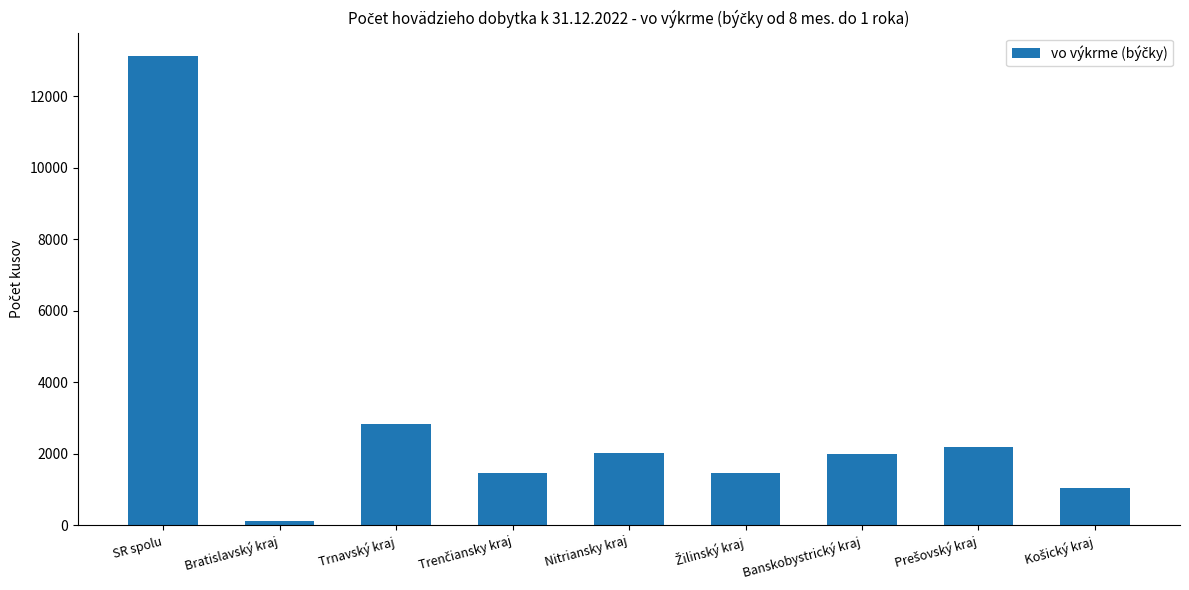

The value at Trnavský kraj is 2834. True or false?

True